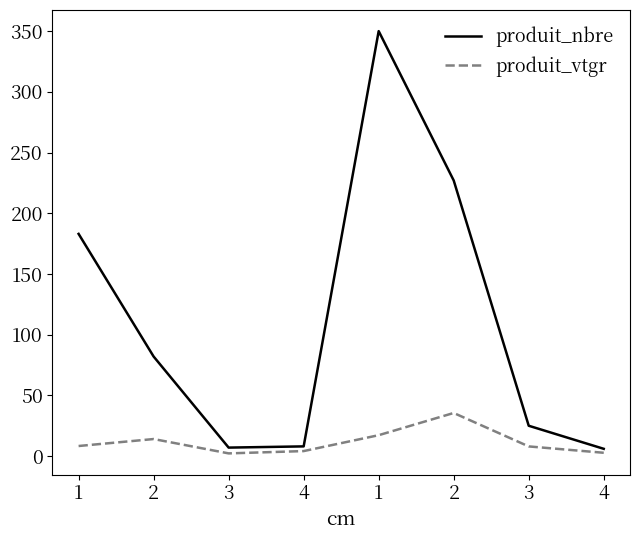

What is the greatest value displayed?

350.0